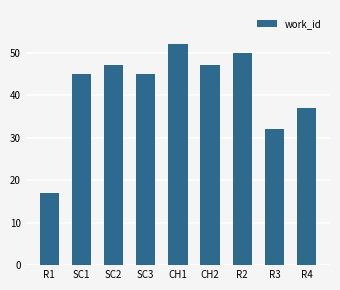

Are the bars grouped side by side (vs. stacked)?

No